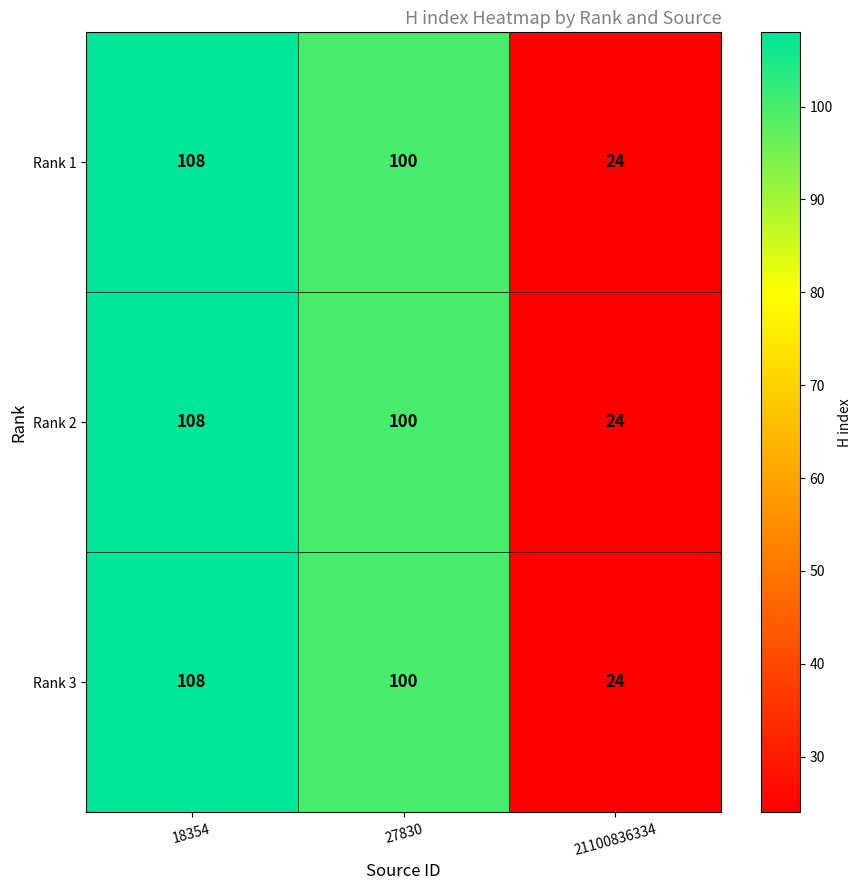

Is it true that Rank 1 equals 191 at 18354?

False